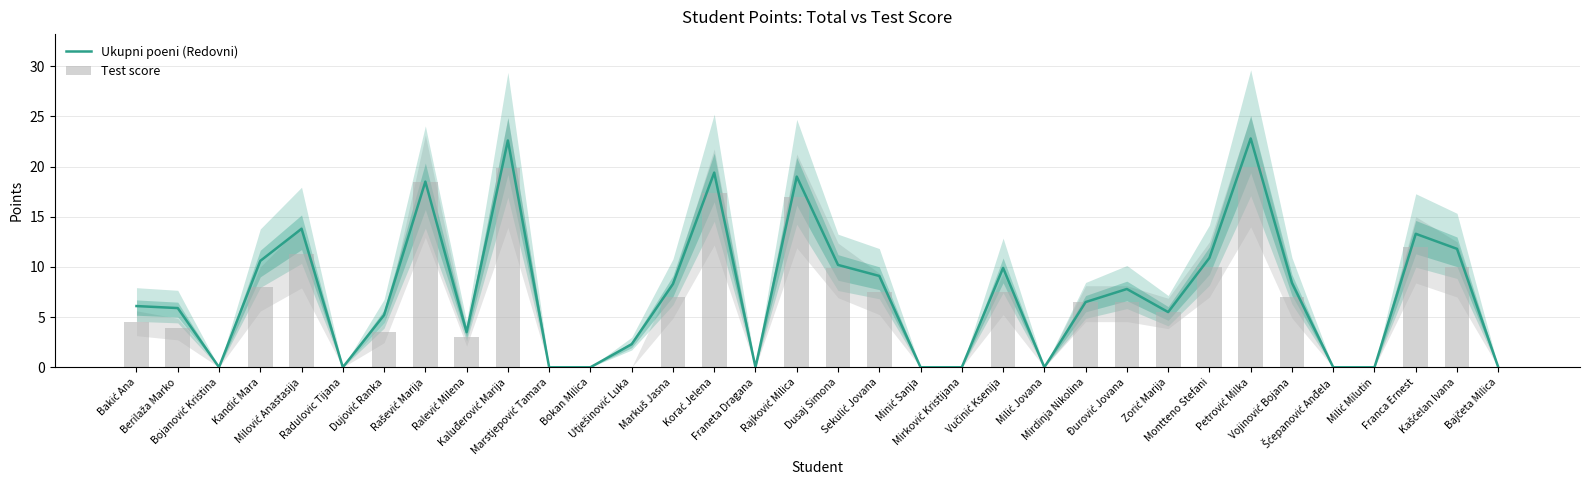

At which category does the chart reach its minimum across all series?

Bojanović Kristina